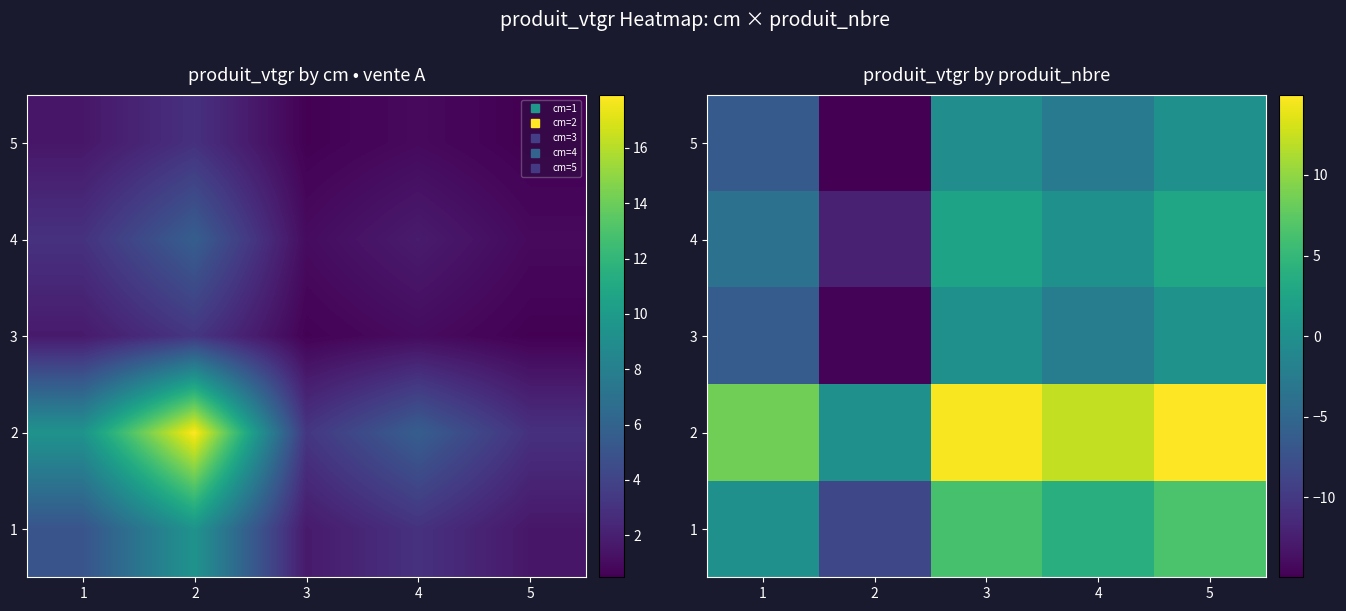

At which label does 5 reach its peak?

5